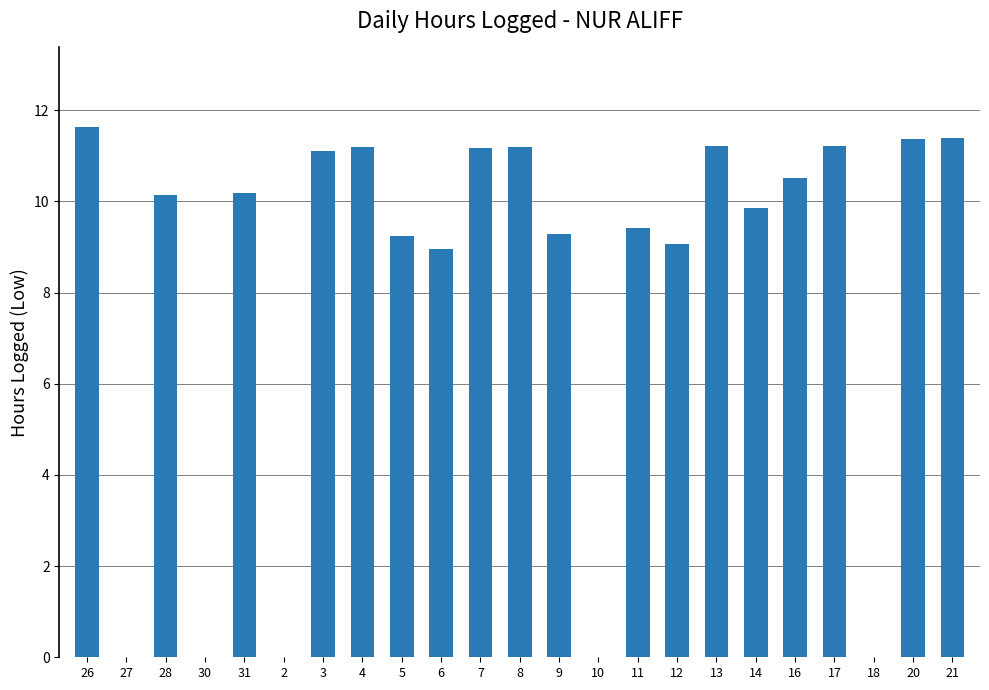

The chart shows a value of 10.1 at 28. True or false?

True